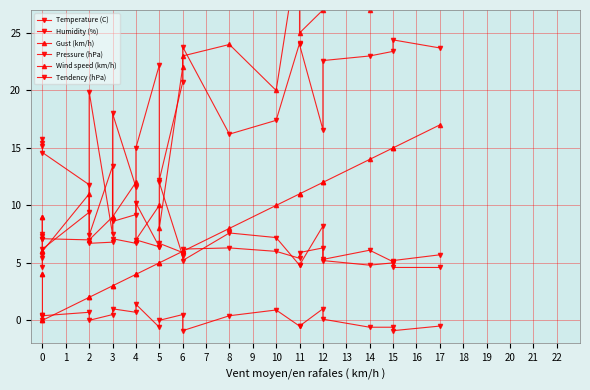

At which label is Humidity (%) closest to 10?

4